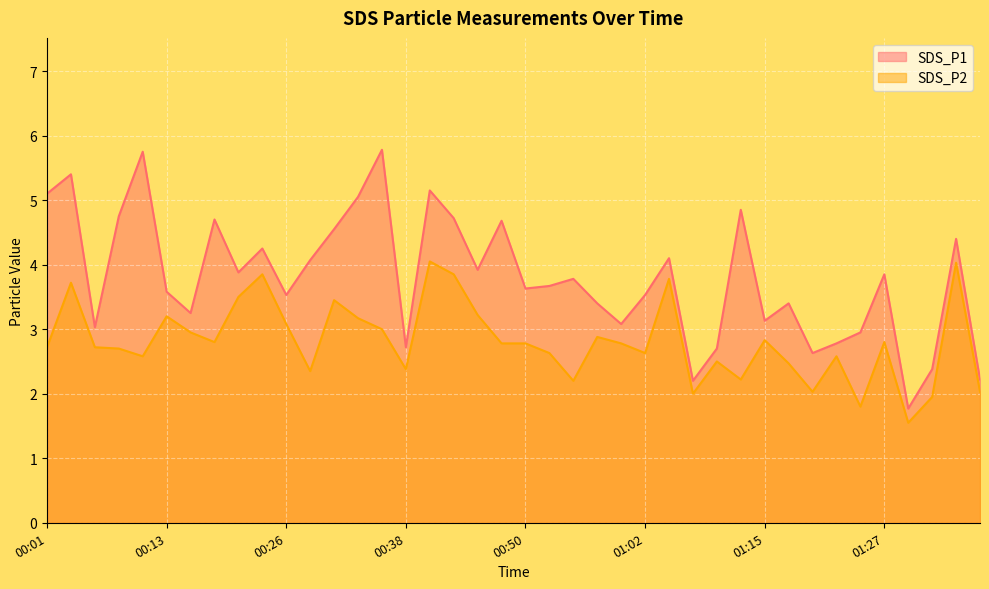

At how many categories does at least one series exceed 4?

16